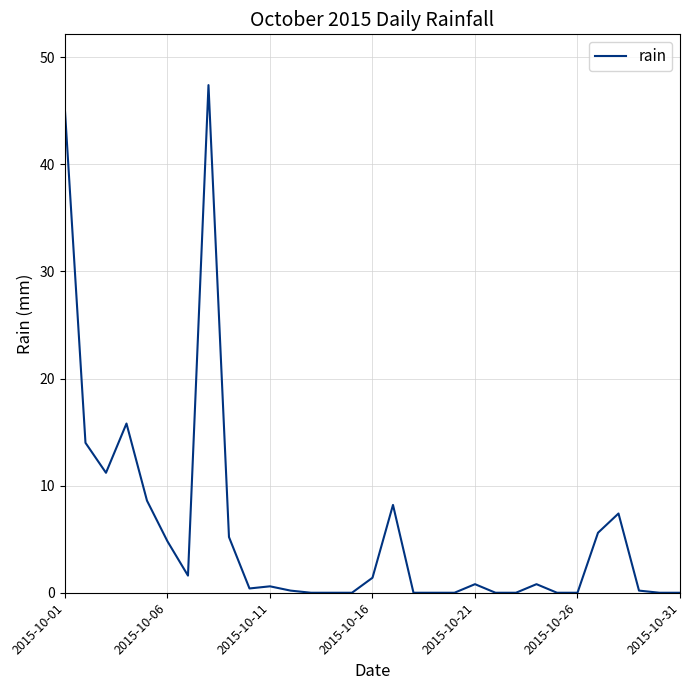

True or false: the data has more than 0 interior local peaks.

True